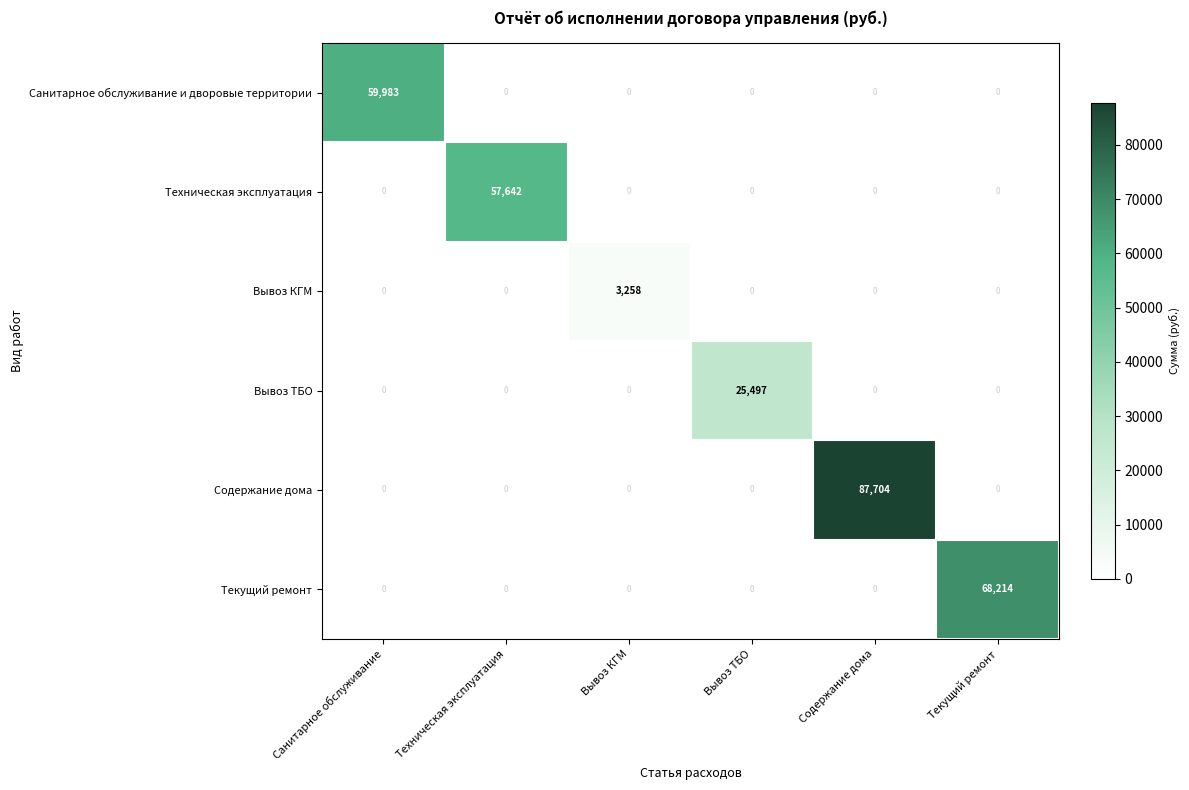

True or false: Санитарное обслуживание и дворовые территории has a value of 25713 at Вывоз КГМ.

False